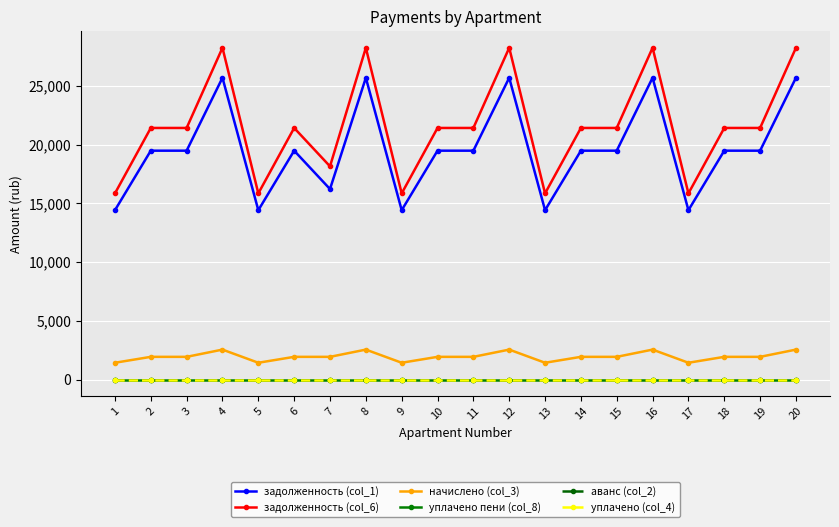

True or false: уплачено (col_4) has a value of 0.0 at 19.

True